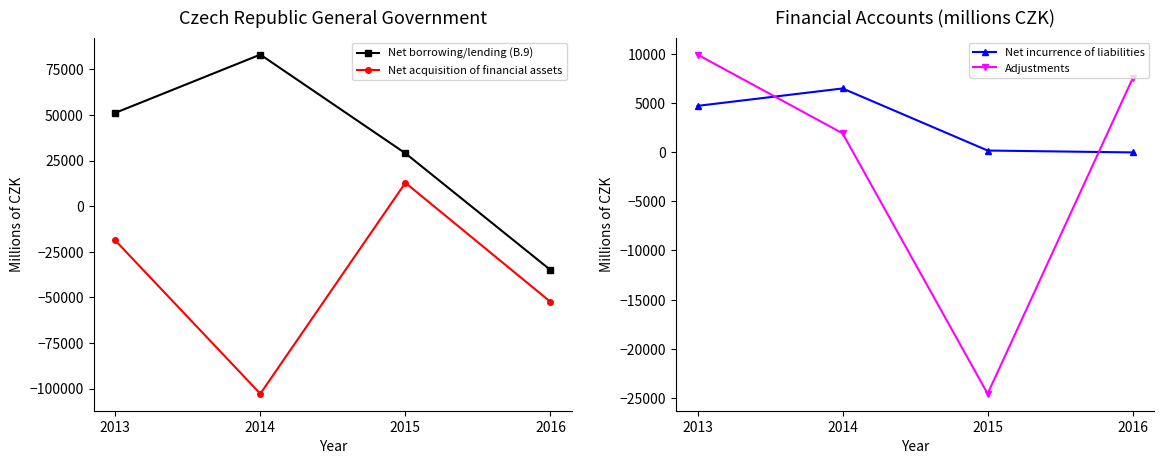

What is the difference between the Net incurrence of liabilities values at 2013 and 2016?

4729